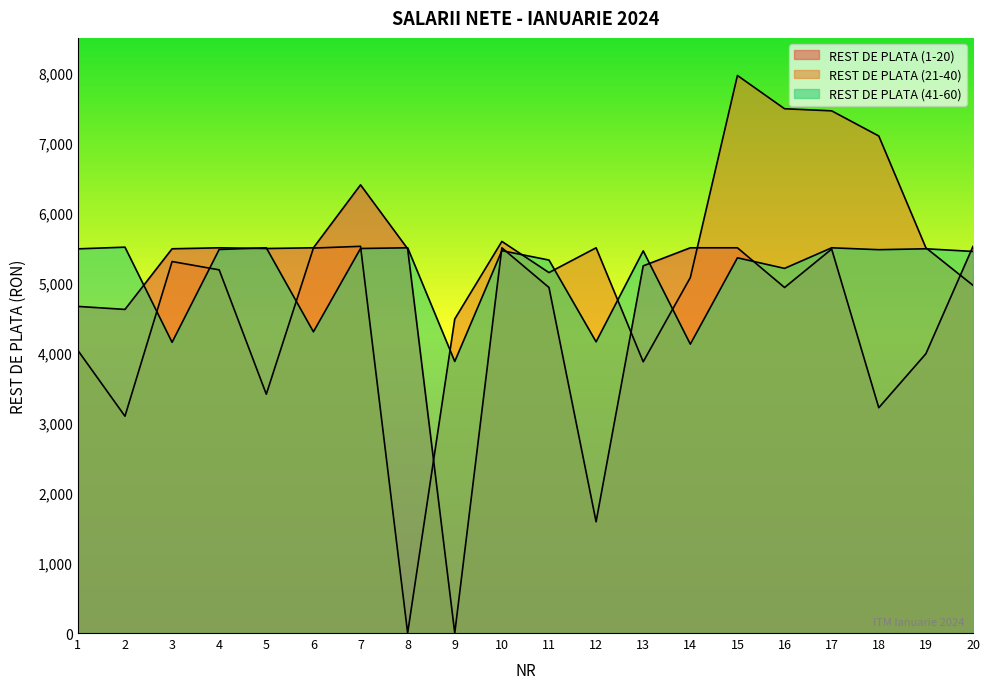

What is the value of the REST DE PLATA (21-40) point at the 4th from the left?

5187